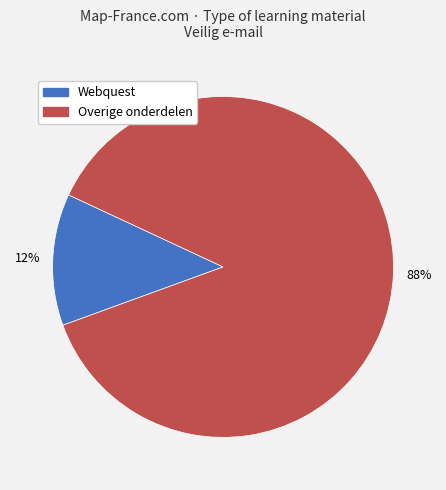

Is there any slice that represents more than half of the pie?

Yes